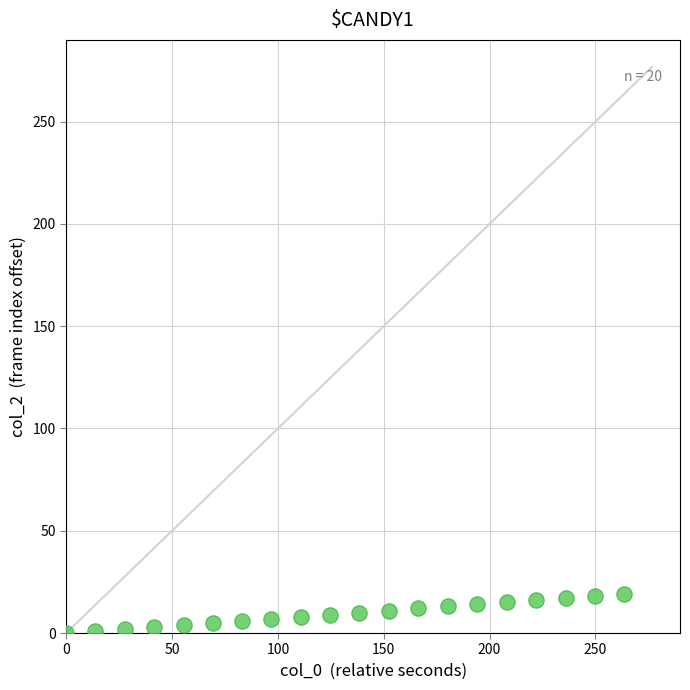

What is the range of Y values (max minus min)?

19